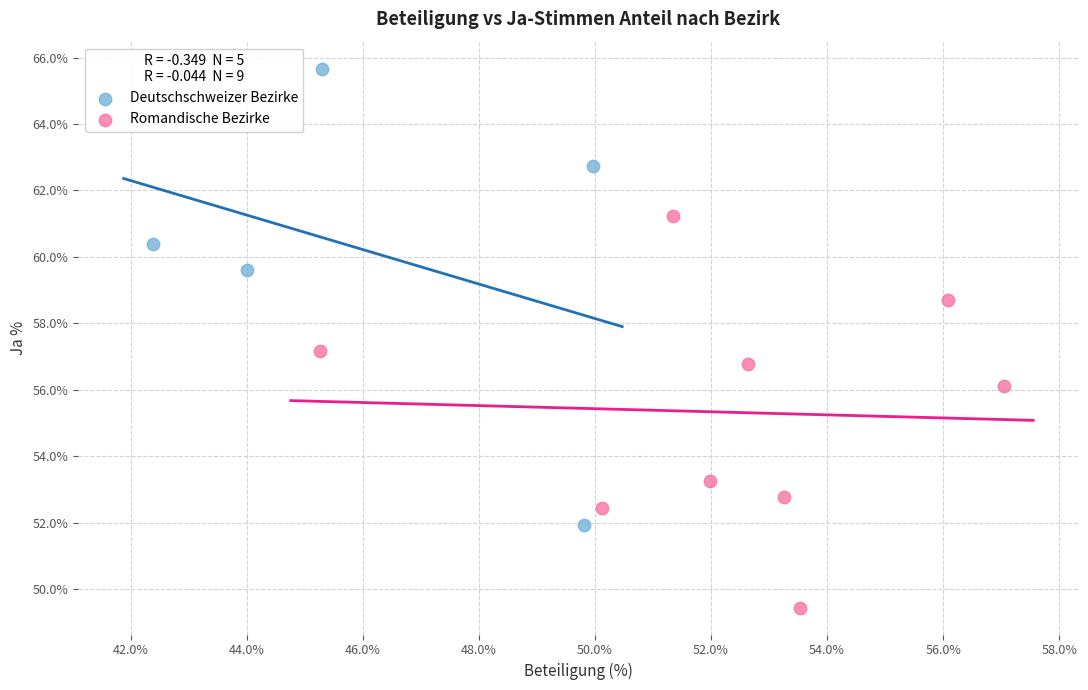

Which series reaches the minimum Y coordinate?

Romandische Bezirke